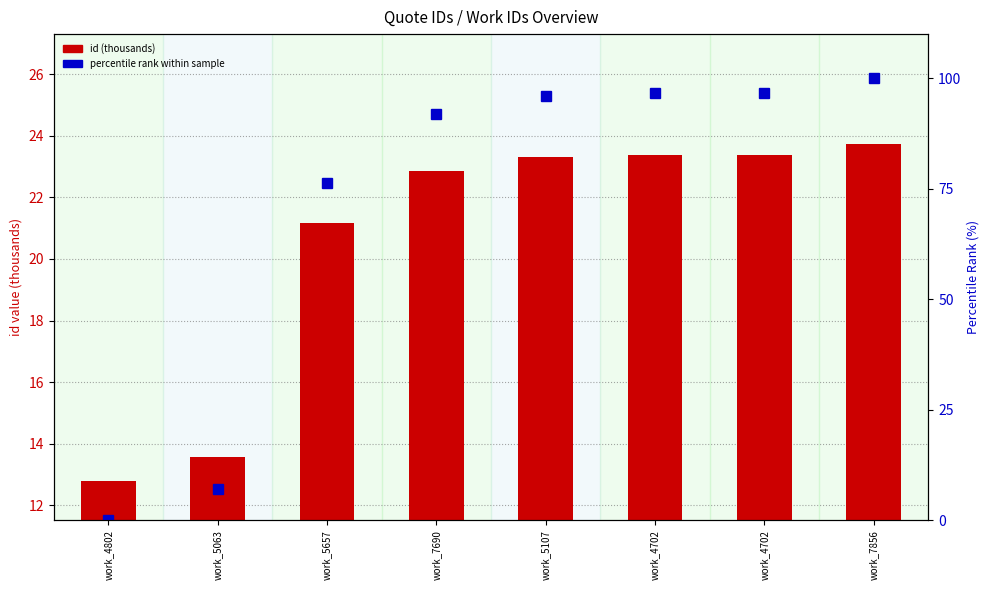

Where is percentile rank within sample nearest to the value 50?

work_5657